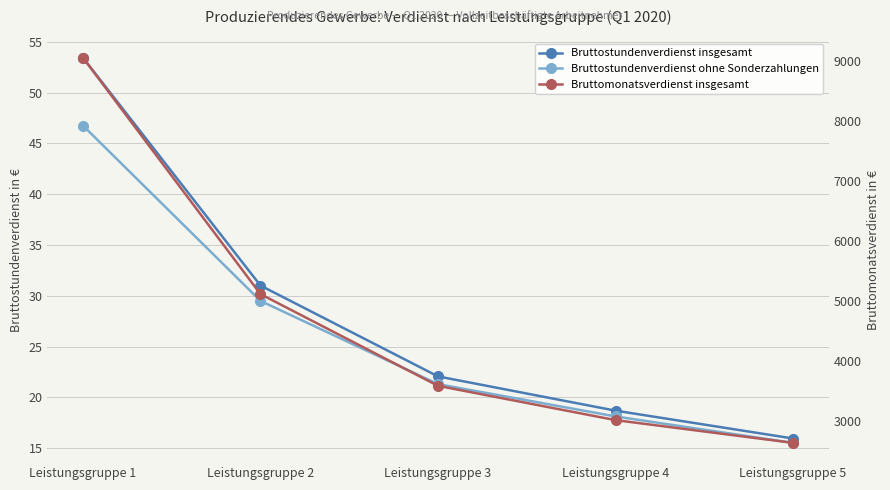

What is the difference between the highest and lowest values at Leistungsgruppe 4?

3001.9